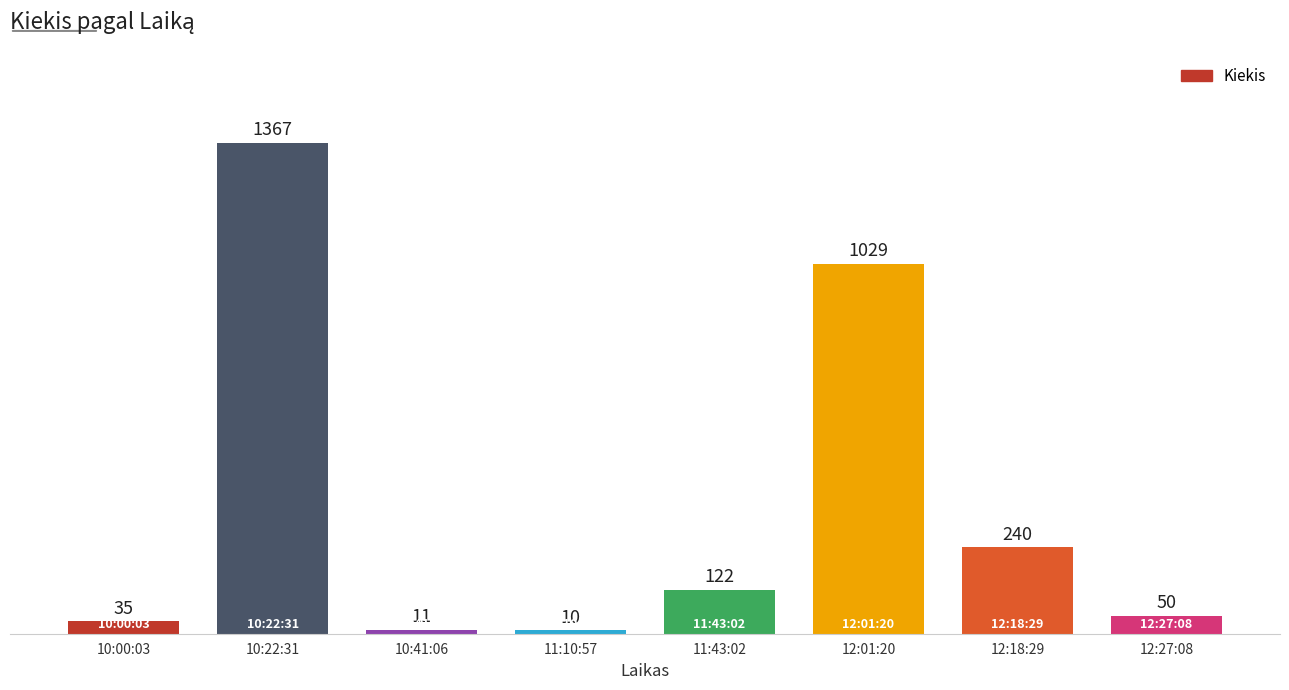

True or false: the data shows 10 at 11:10:57.

True